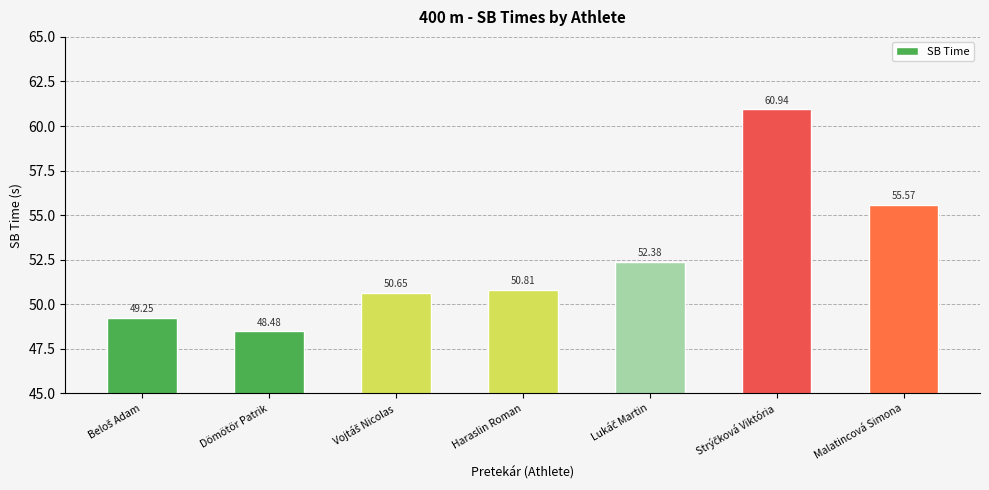

What is the sum of all values?

368.1